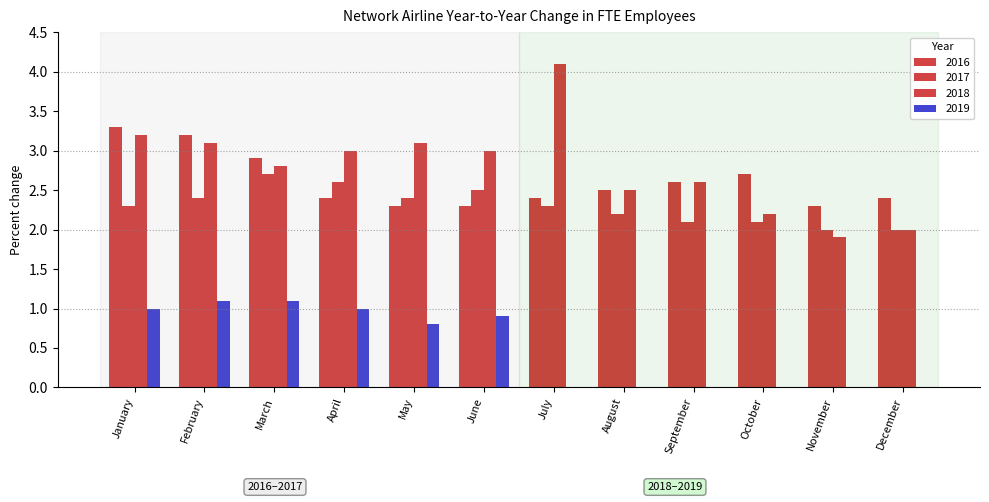

Rank the categories by 2019 value from lowest to highest.

July, August, September, October, November, December, May, June, January, April, February, March